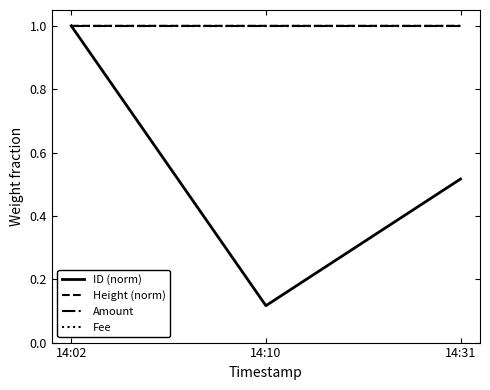

Does the chart display data point markers on the line(s)?

No